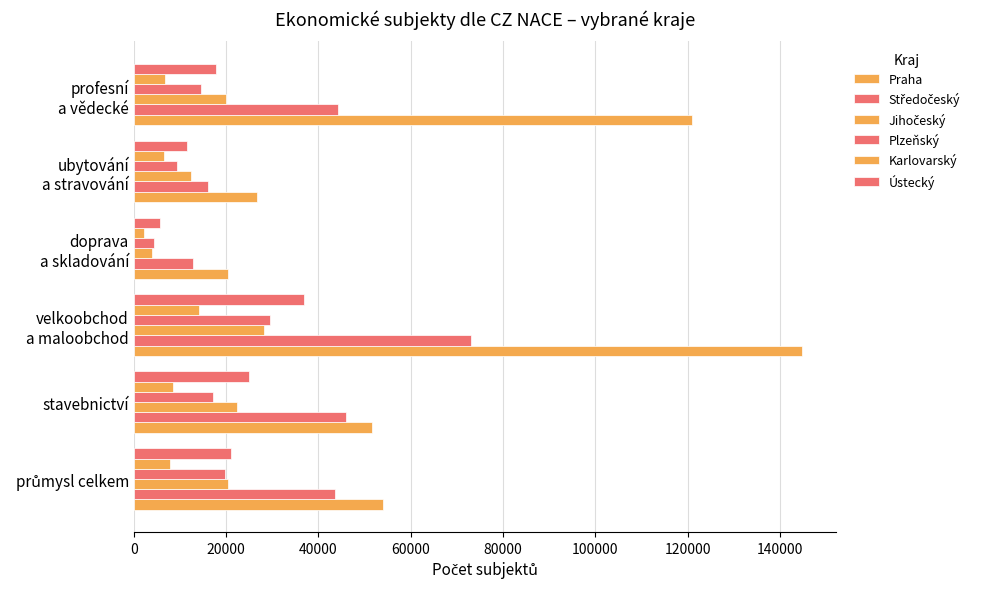

What is the difference between the maximum and minimum values in the Plzeňský series?

25205